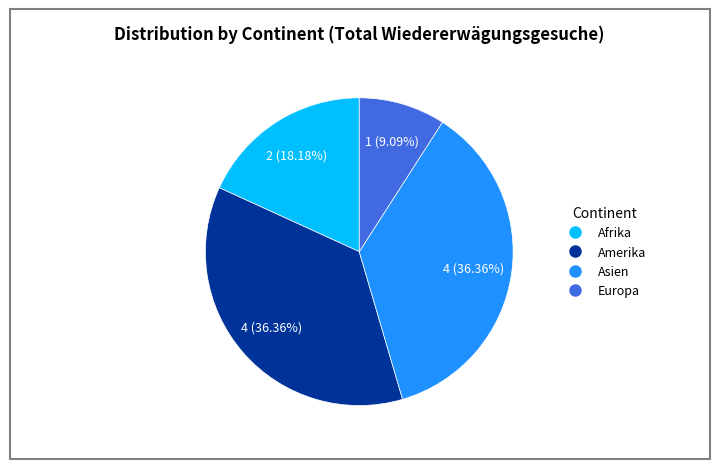

Which category has the smallest portion of the pie?

Europa